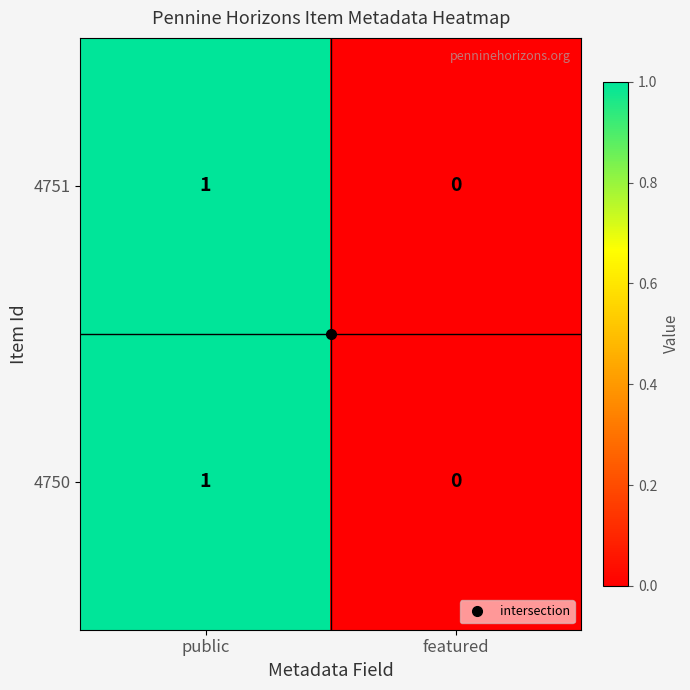

Count the number of categories in the chart.

2